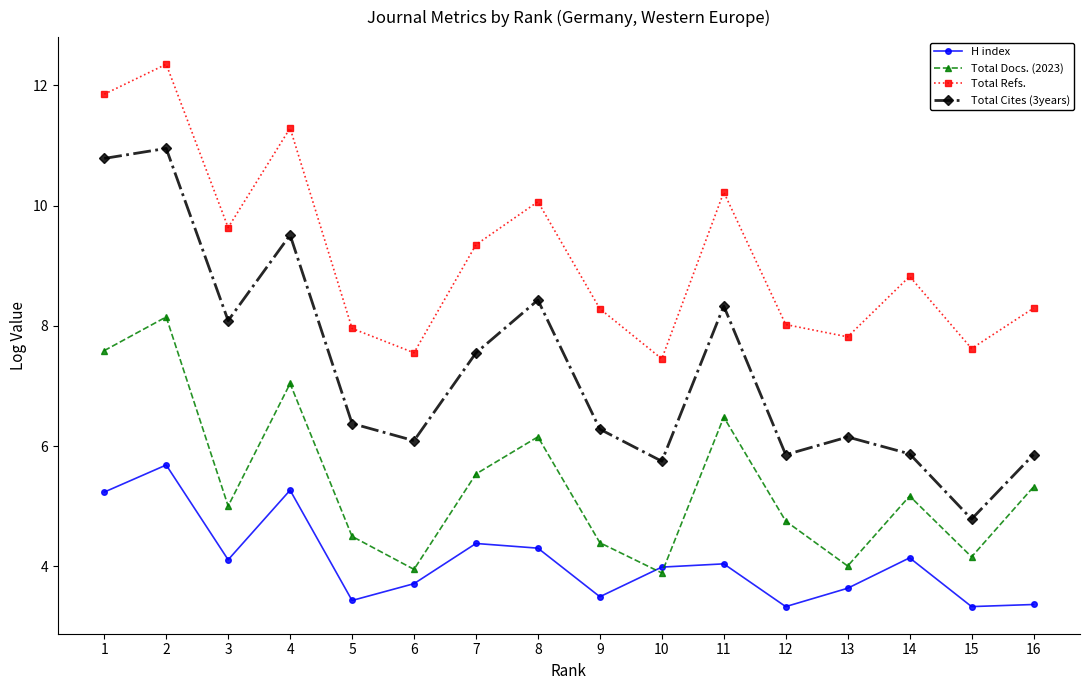

Is it true that Total Docs. (2023) equals 2.7 at 7?

False